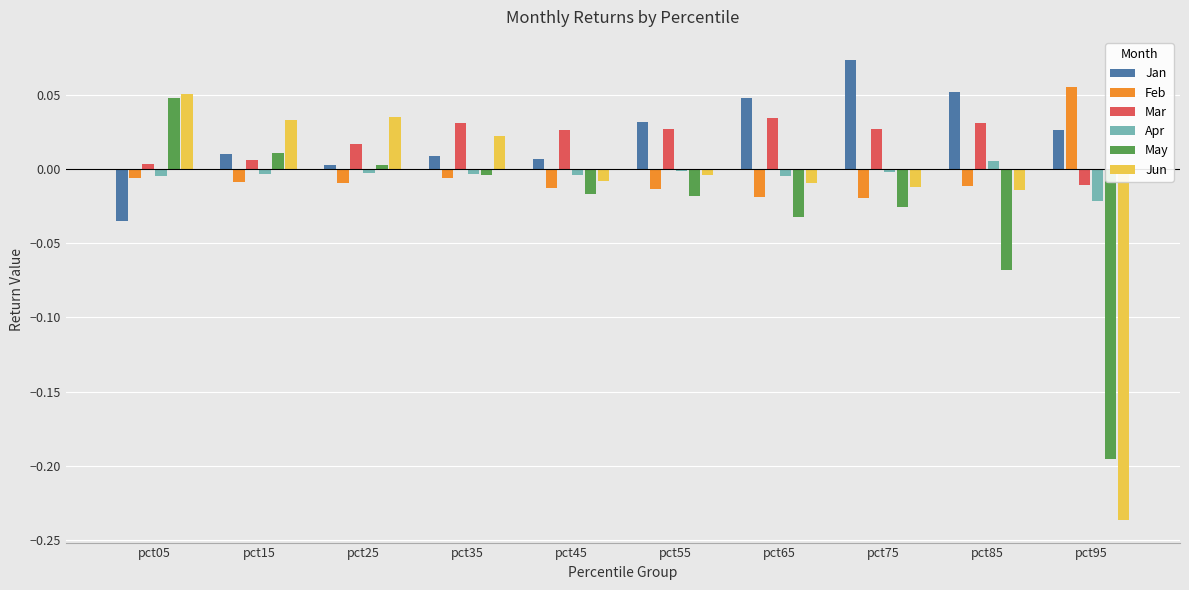

True or false: Jun has a value of 0.0 at pct35.

True